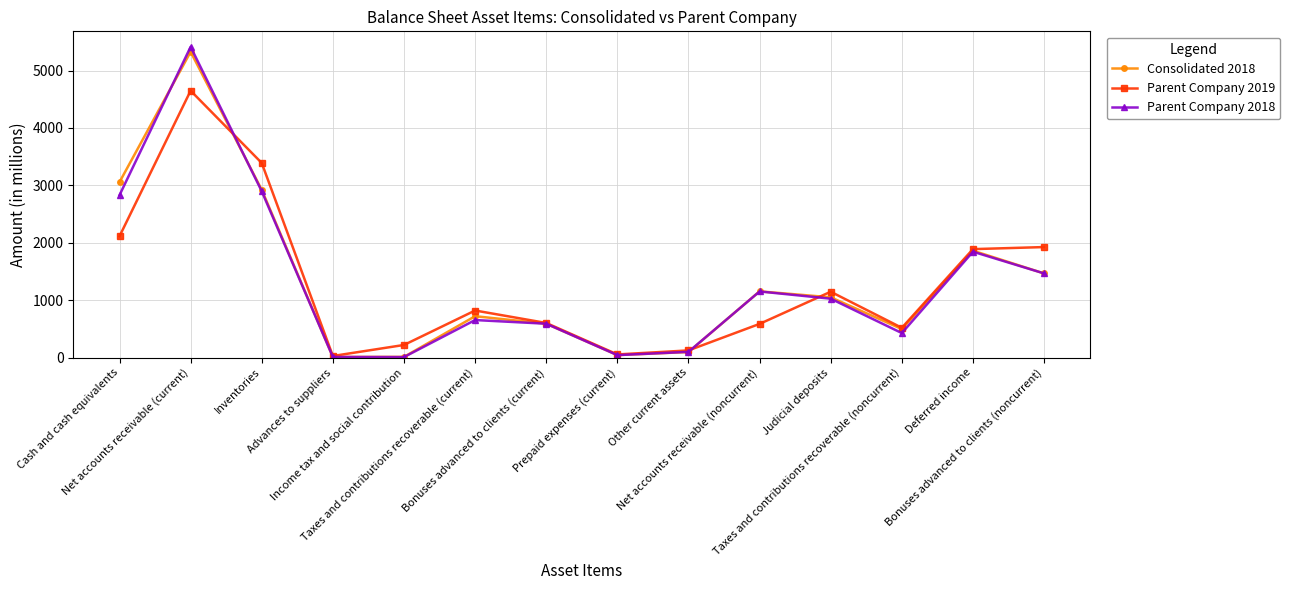

What is the highest value of the Parent Company 2018 series?

5413